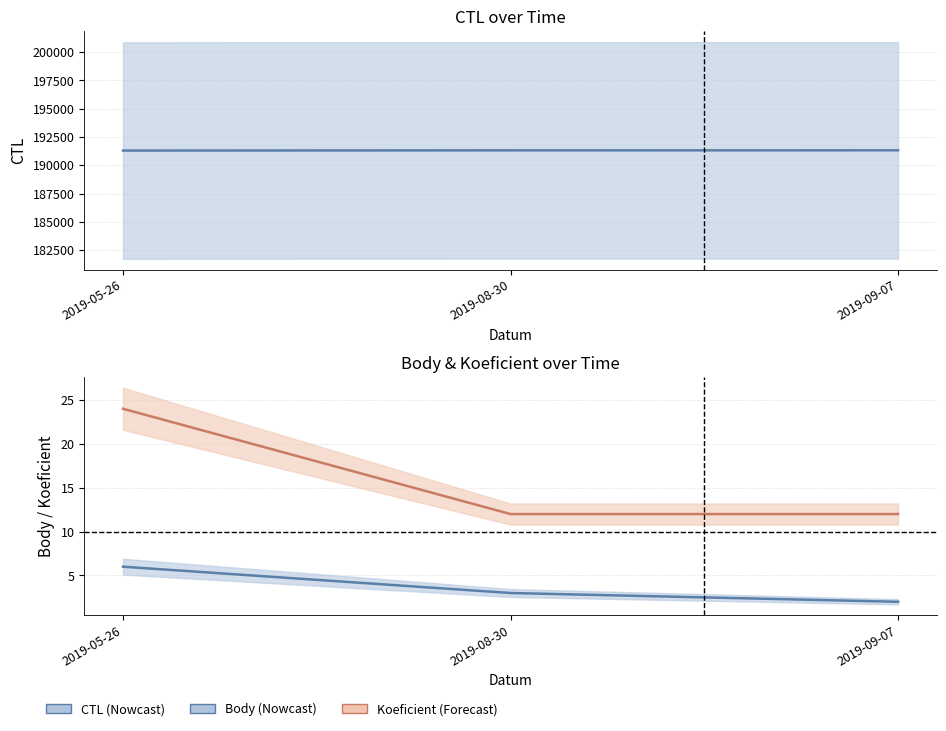

Reading right to left, transcribe all the data shown in this chart.

CTL: 191326	191323	191304
Body: 2	3	6
Koeficient: 12	12	24